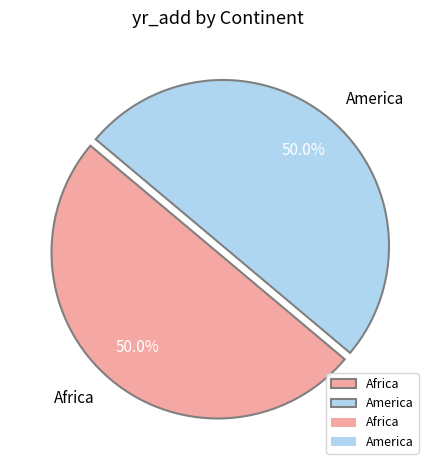

To the nearest percent, what is the average slice percentage?

50%